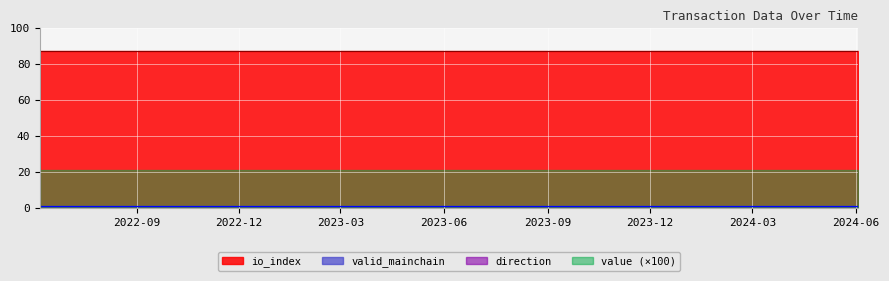

What is the value of the direction point at the 23rd from the left?

1.0